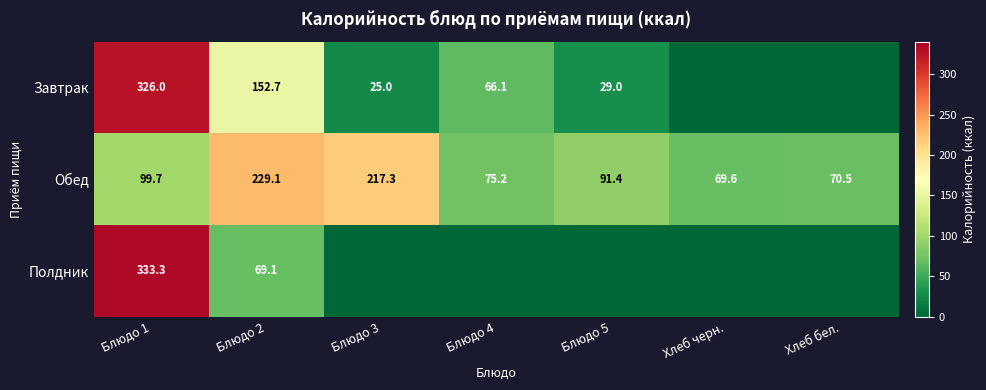

What is the difference between the highest and lowest values at Хлеб бел.?

70.5